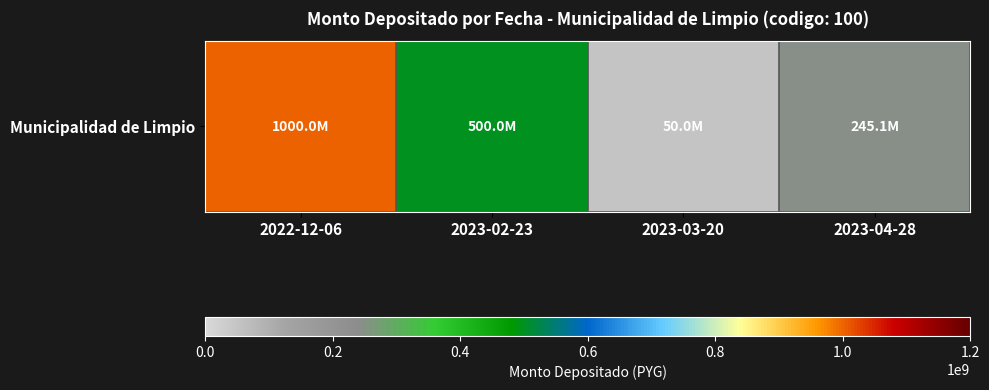

What is the smallest value displayed?

50000000